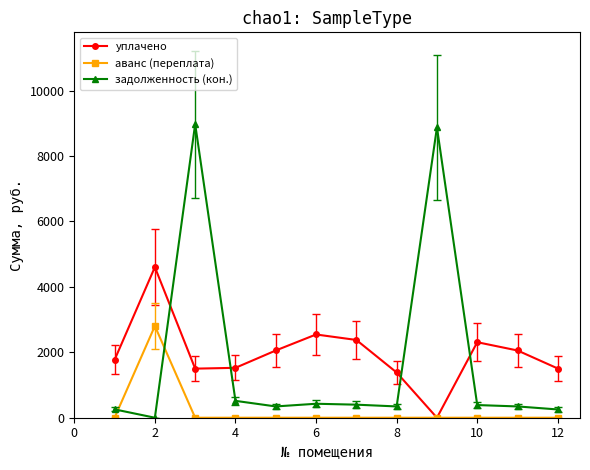

What is the maximum value for аванс (переплата)?

2803.1